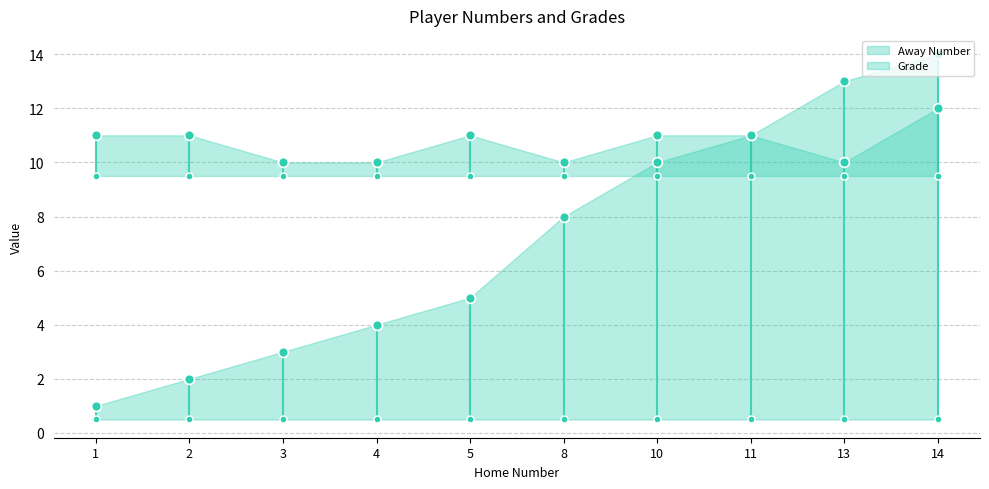

What is the total value across all series at 10?

21